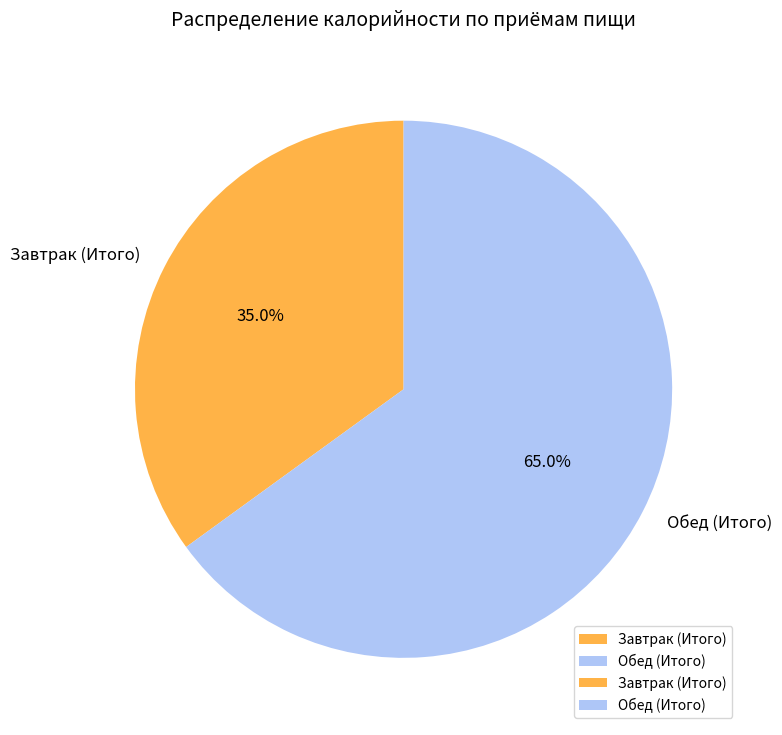

To the nearest percent, what is the combined percentage of Обед (Итого) and Завтрак (Итого)?

100%